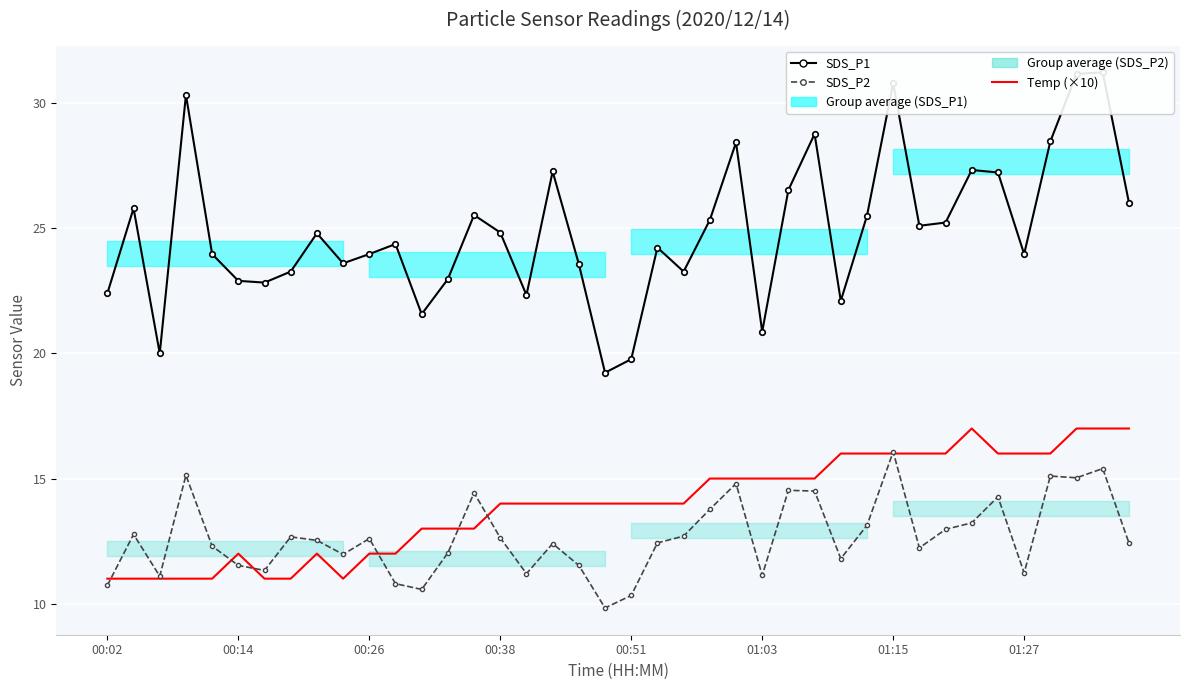

How many categories are shown in the chart?

40